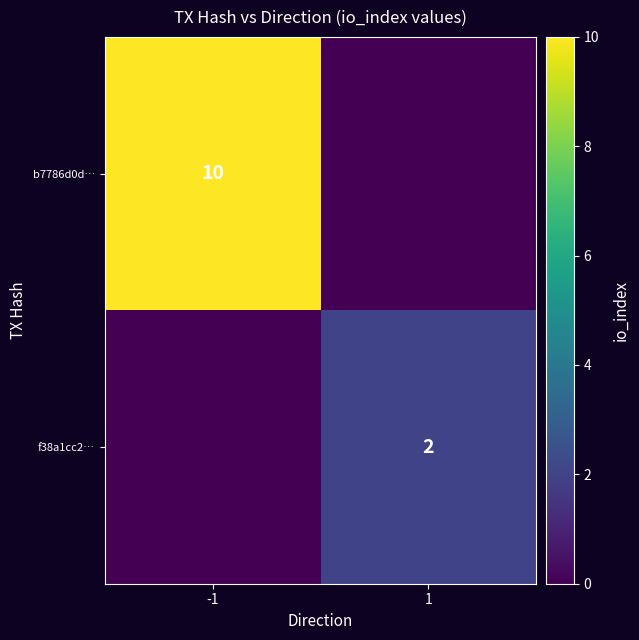

Count the number of data series in this chart.

2